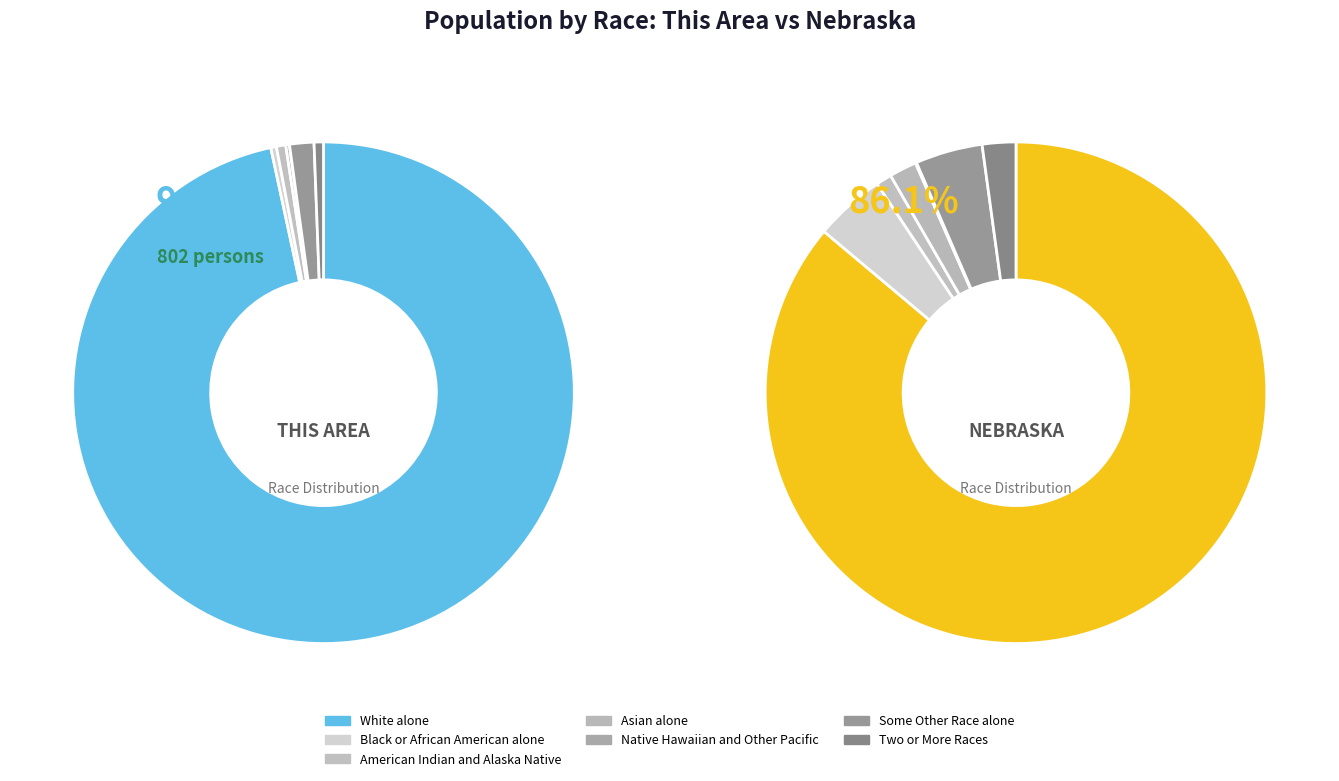

True or false: American Indian and Alaska Native accounts for 1% of the total.

True